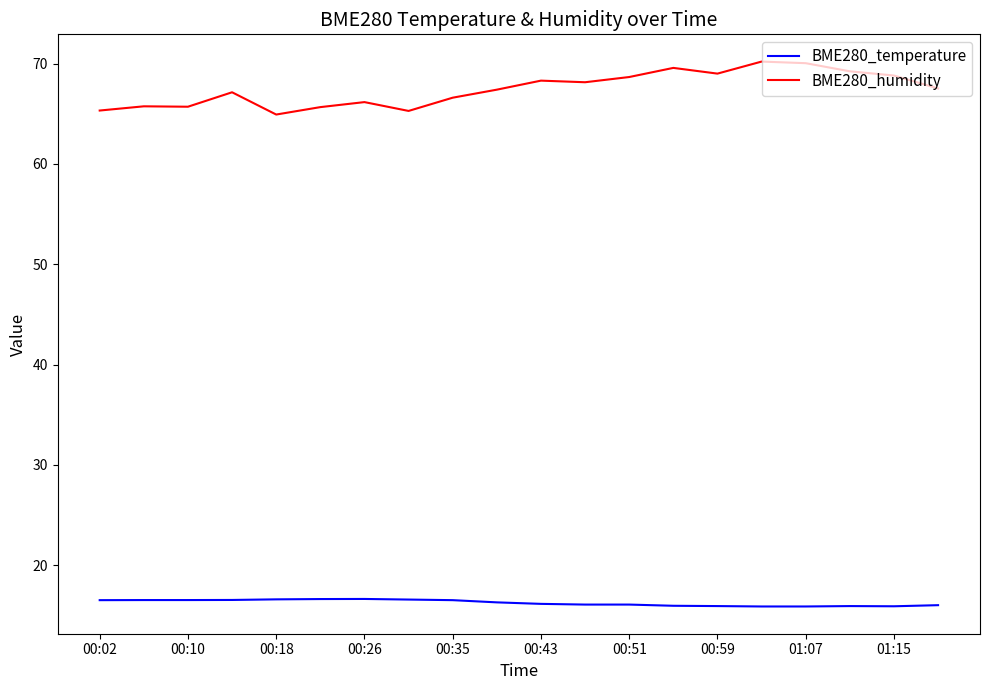

What is the minimum value shown in the chart?

15.9